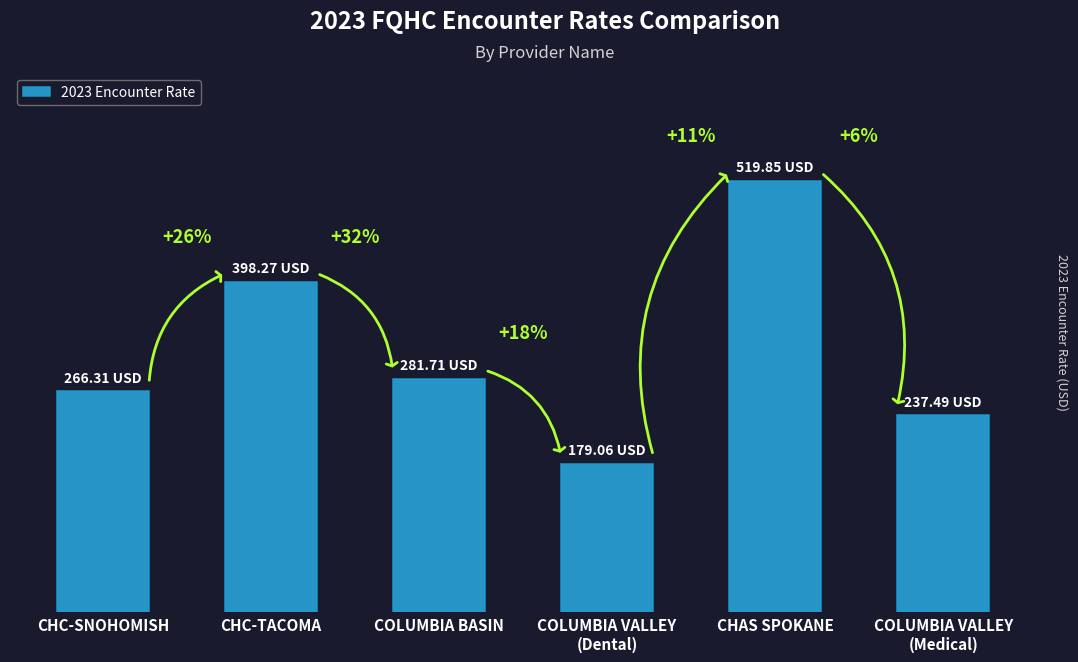

What position from the right is CHC-TACOMA?

5